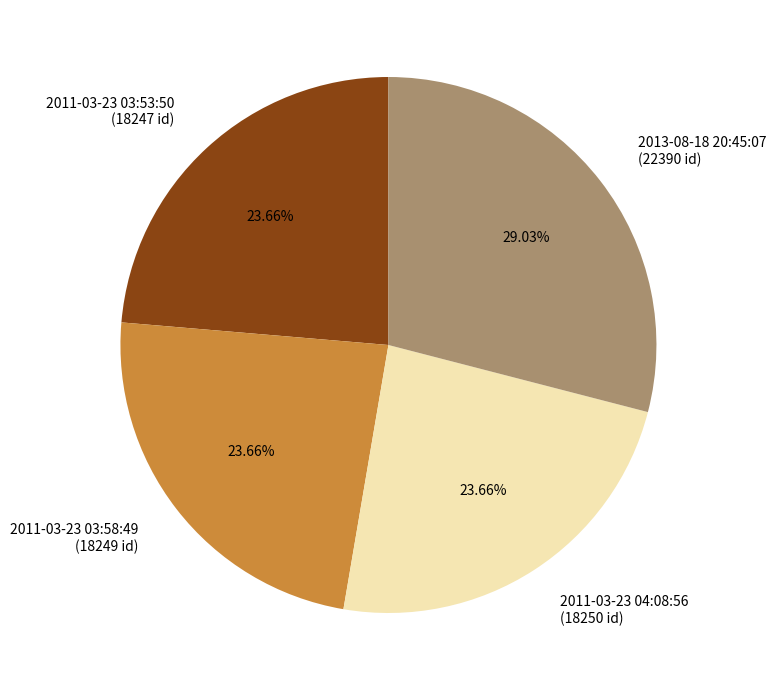

Does 2013-08-18 20:45:07 represent more than half of the total?

No